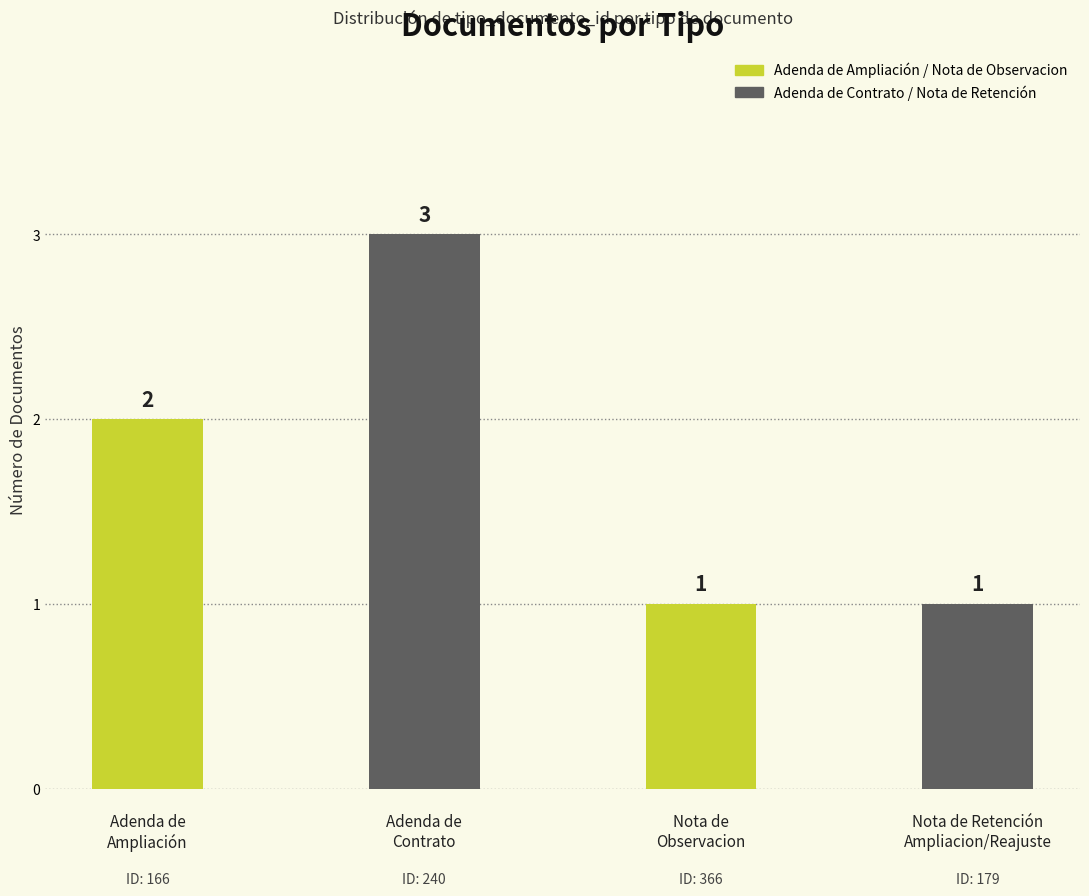

Count the number of data series in this chart.

2